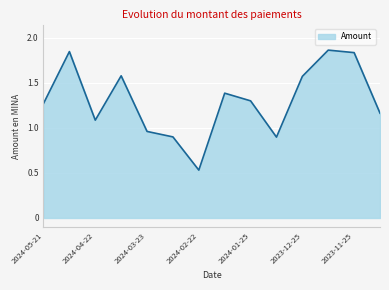

Reading right to left, what are all the values shown in this chart?

1.2	1.8	1.9	1.6	0.9	1.3	1.4	0.5	0.9	1.0	1.6	1.1	1.8	1.3